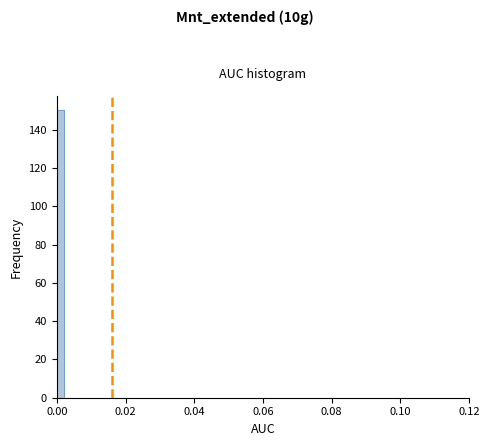

Read against the x-axis, roughly where is the centre of the tallest bar?

0.002